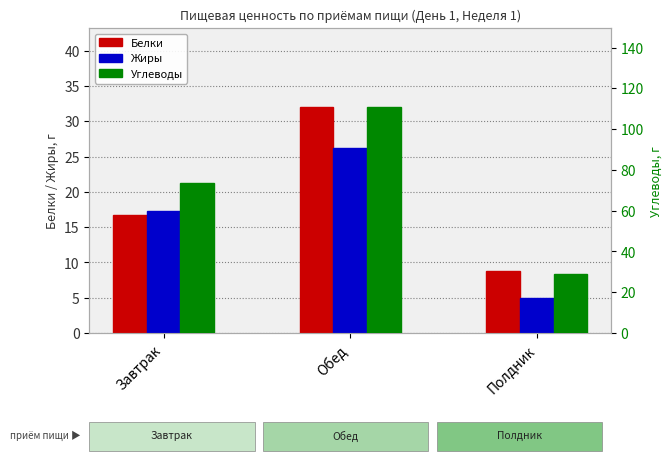

Reading left to right, extract all data points from this chart.

Белки: Завтрак=16.8	Обед=32.0	Полдник=8.8
Жиры: Завтрак=17.2	Обед=26.2	Полдник=4.9
Углеводы: Завтрак=73.7	Обед=110.8	Полдник=28.8